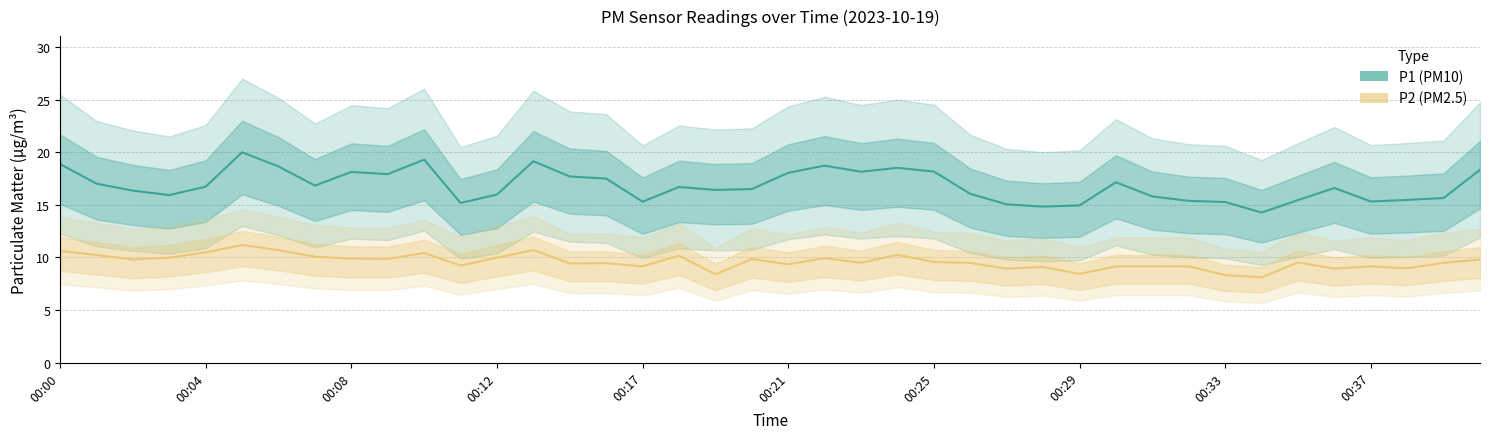

Is it true that P2 (PM2.5) equals 3.4 at 13?

False